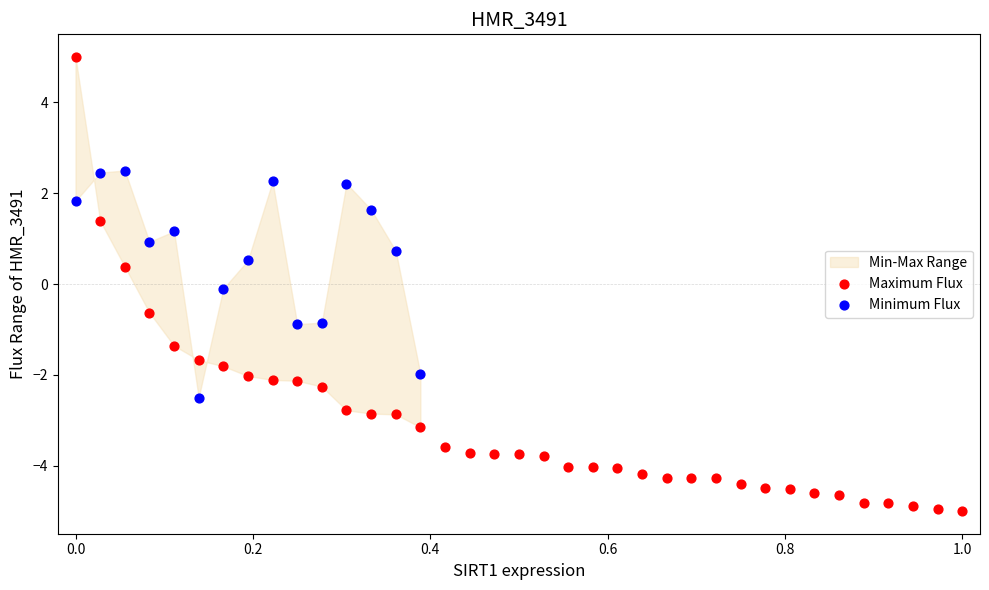

Which series contains the lowest Y value?

Maximum Flux